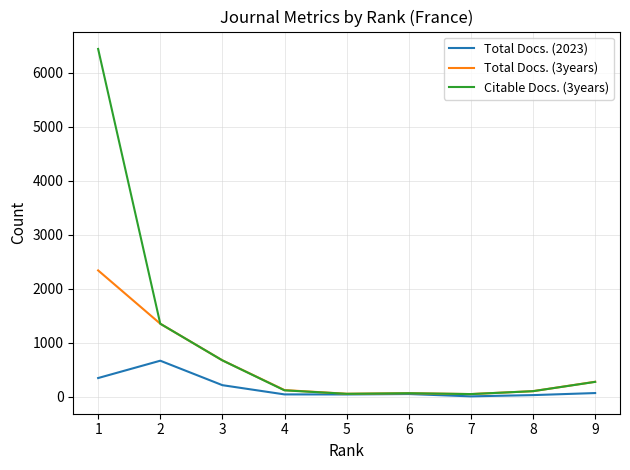

Which series has the widest spread of values?

Citable Docs. (3years)